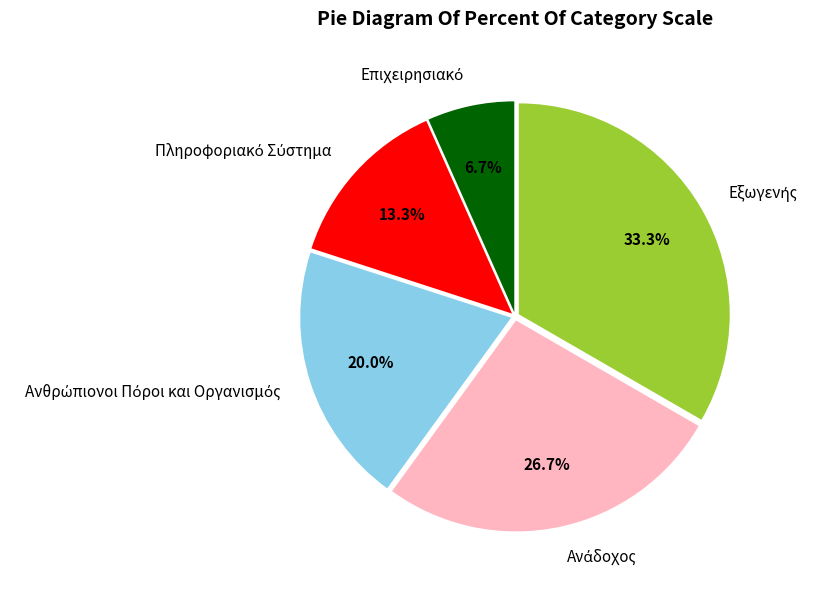

How much of the chart is everything except Ανάδοχος?

73.3%